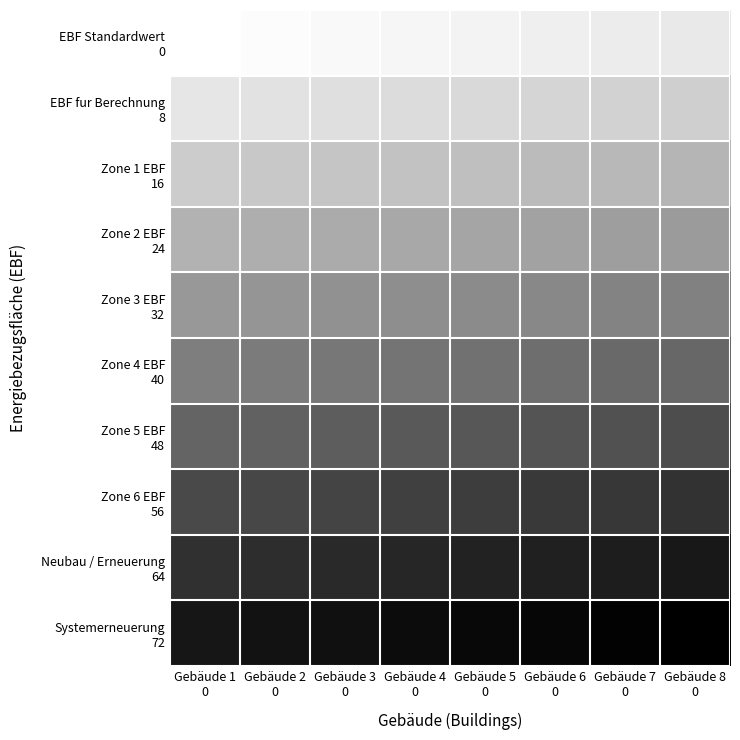

What is the maximum value shown in the chart?

79